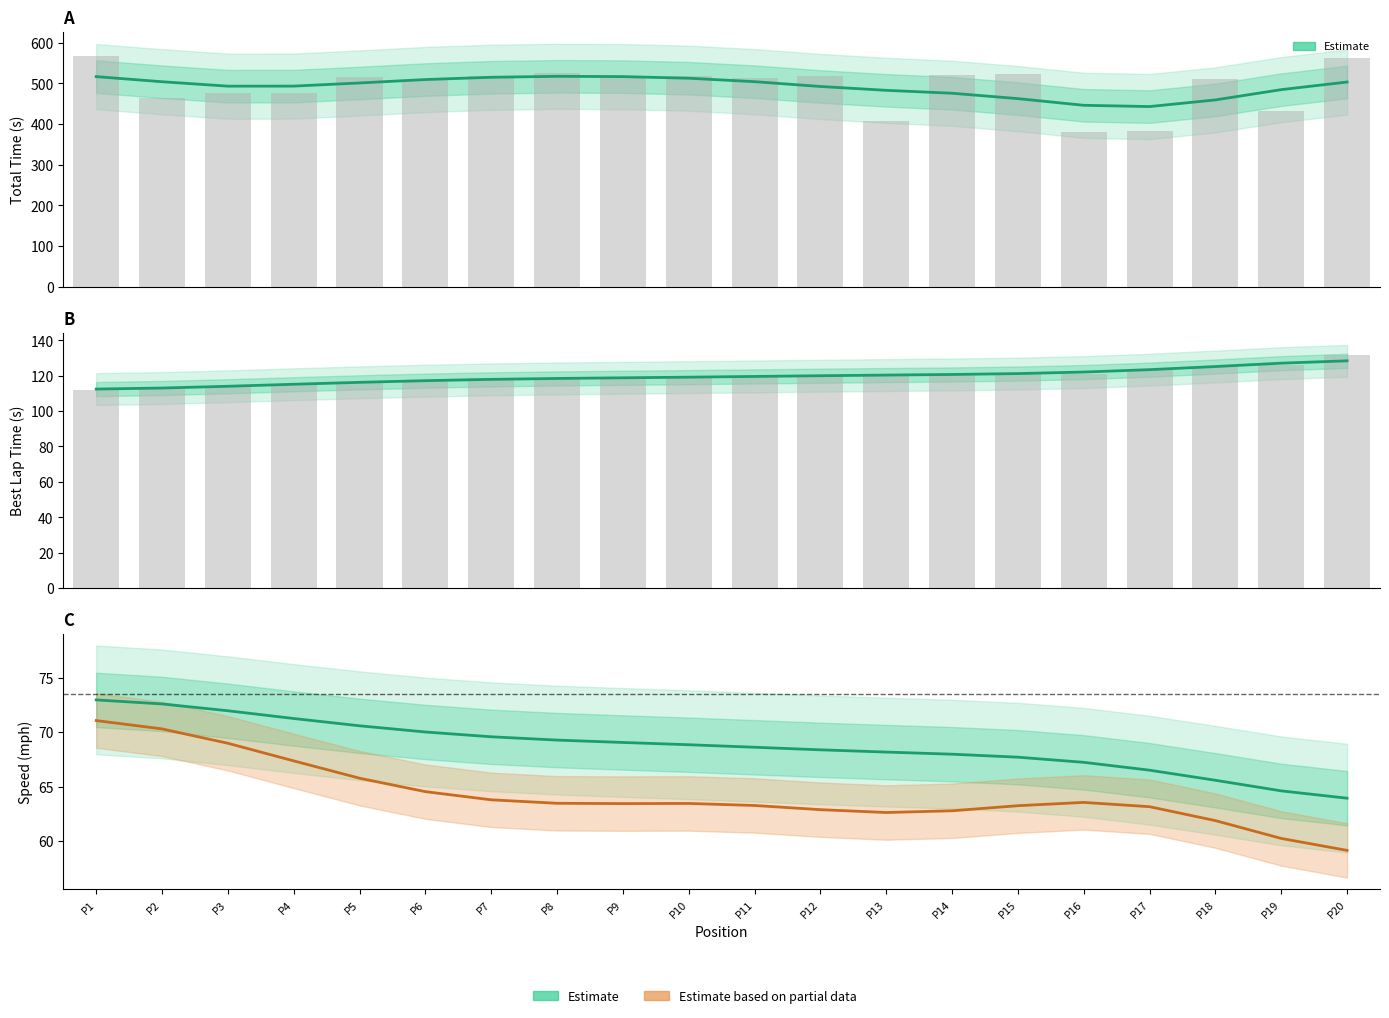

What is the difference between the Best Speed values at P10 and P12?

0.5